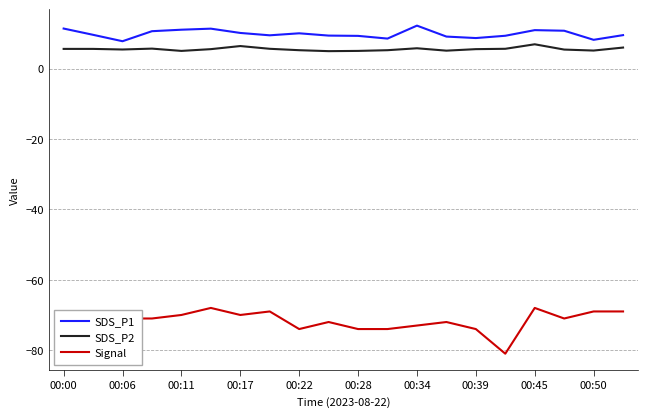

Rank the series by their maximum value, from lowest to highest.

Signal, SDS_P2, SDS_P1